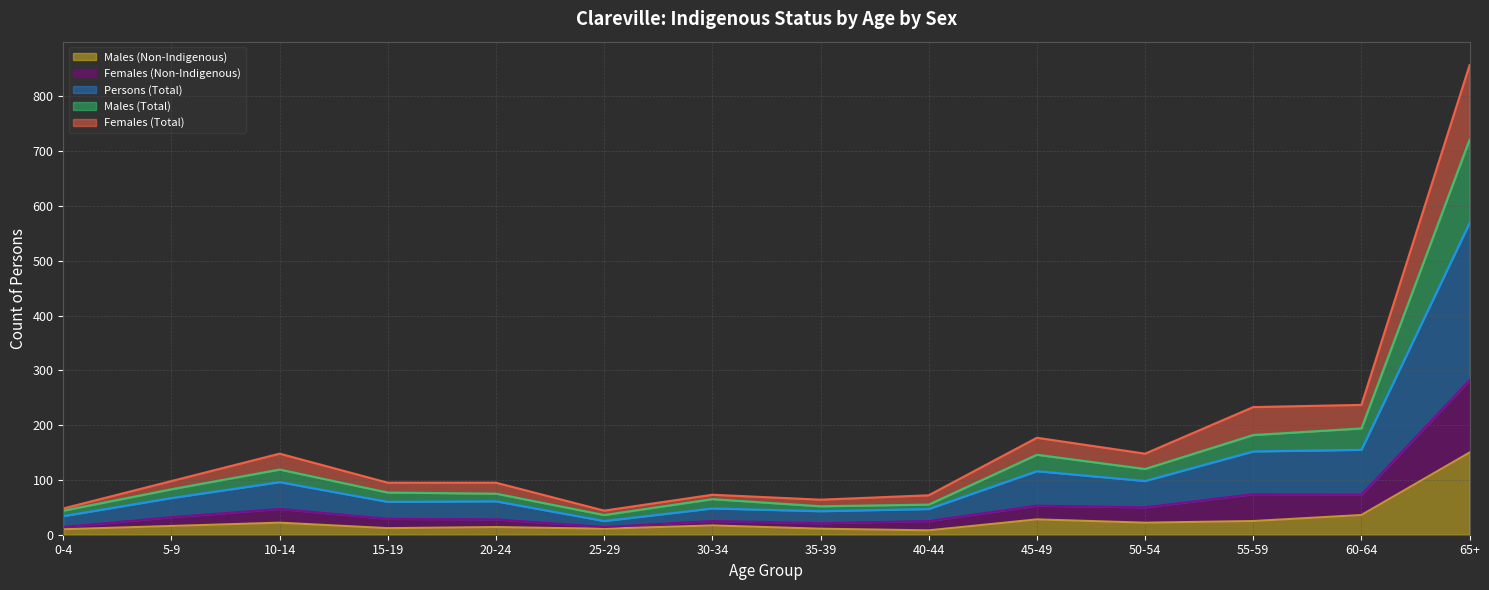

What are all the series names shown in the legend?

Males (Non-Indigenous), Females (Non-Indigenous), Persons (Total), Males (Total), Females (Total)